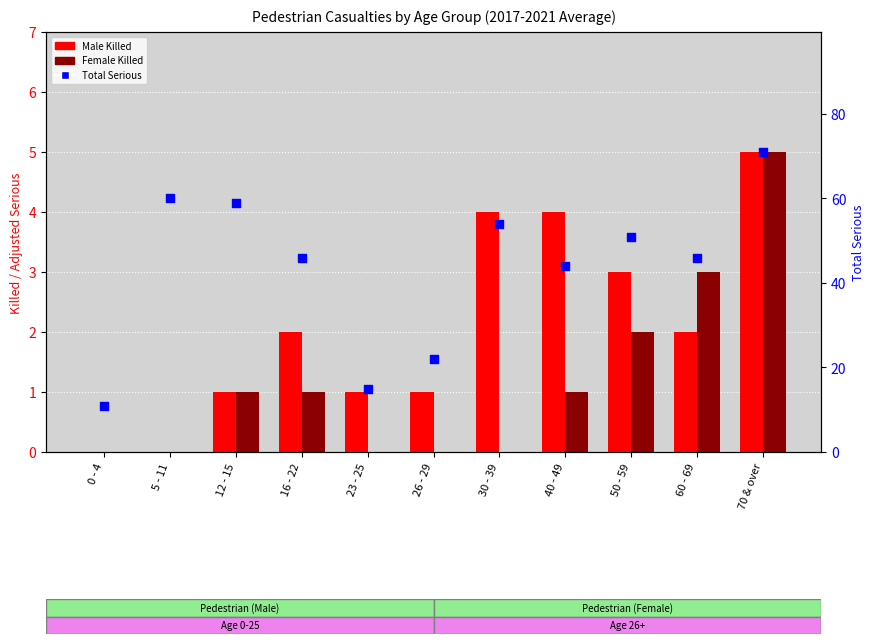

What are all the series names shown in the legend?

Male Killed, Female Killed, Total Serious